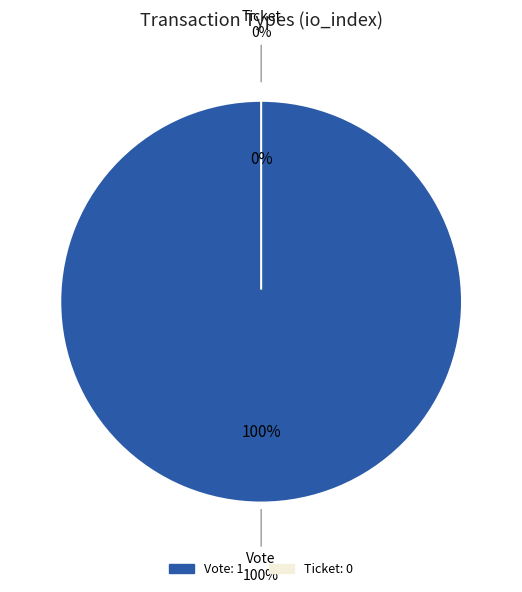

To the nearest percent, what is the combined percentage of Ticket and Vote?

100%